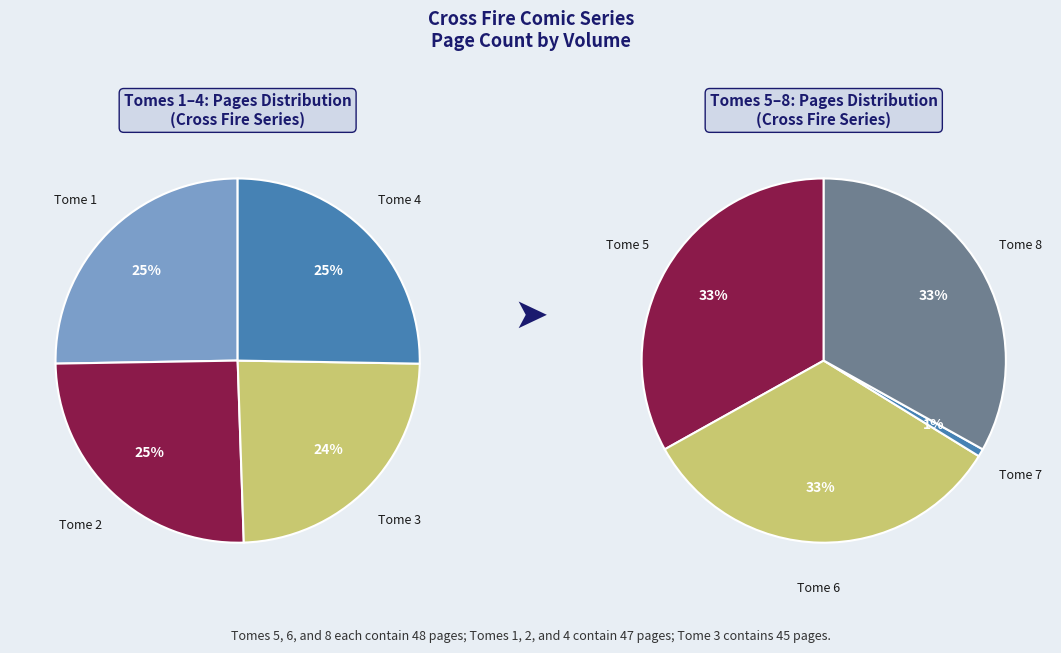

How much of the chart is everything except Tome 1?

85.8%